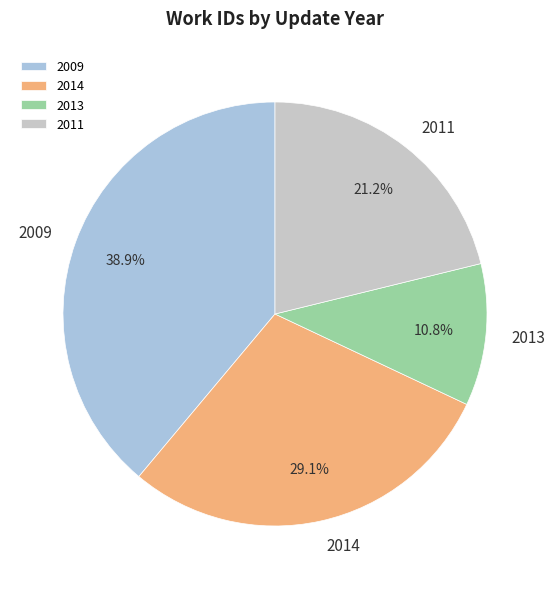

Does any single category account for the majority?

No